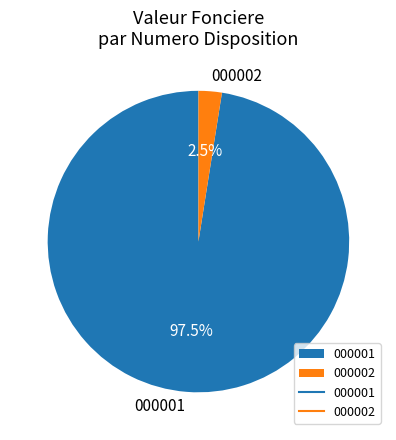

Is there any slice that represents more than half of the pie?

Yes